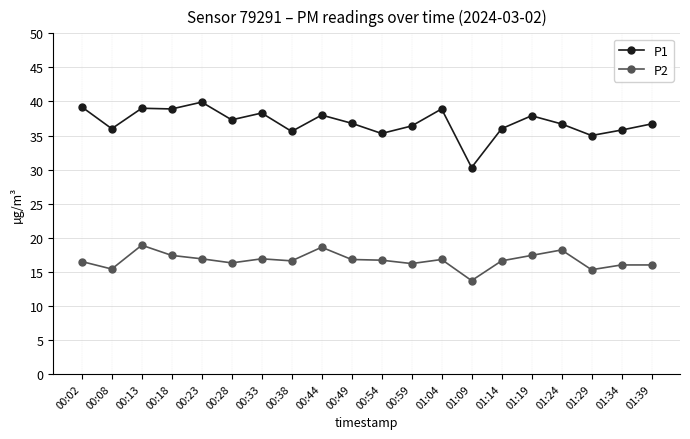

Count the number of data series in this chart.

2